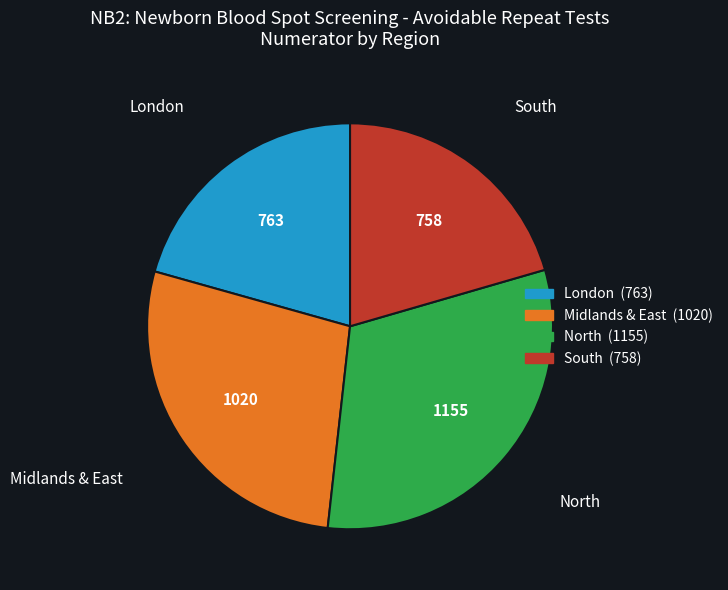

True or false: Midlands & East accounts for 14% of the total.

False